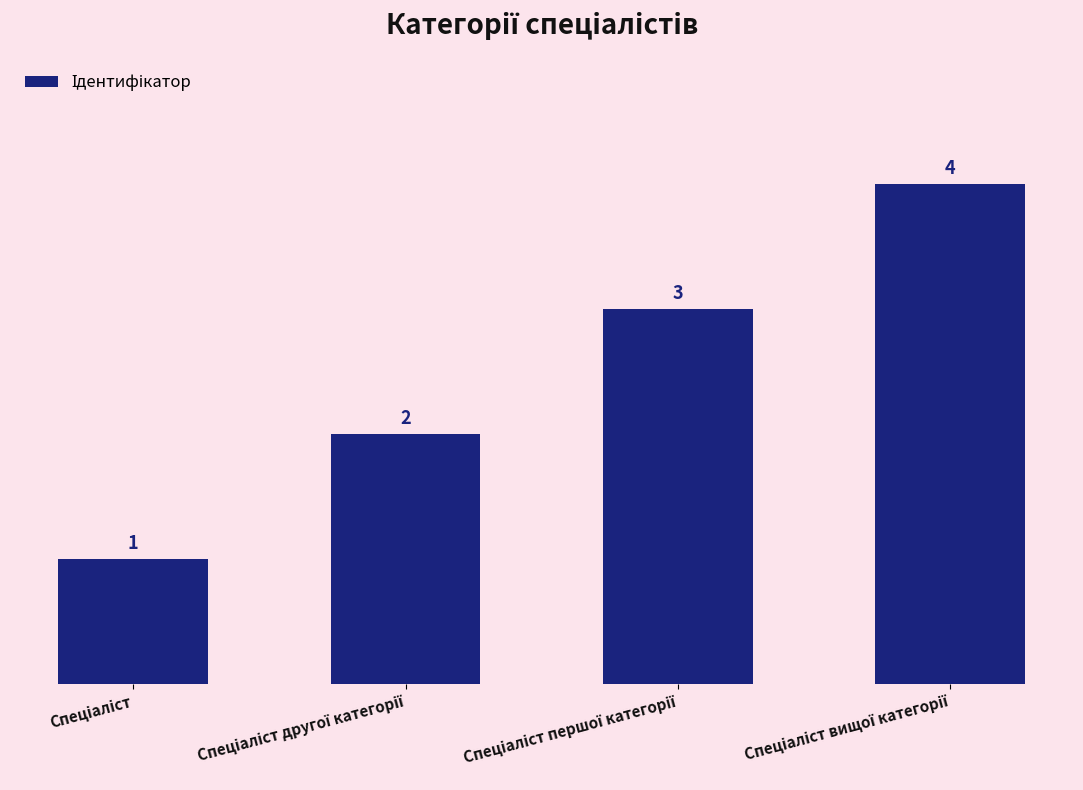

How many bars are there in total?

4